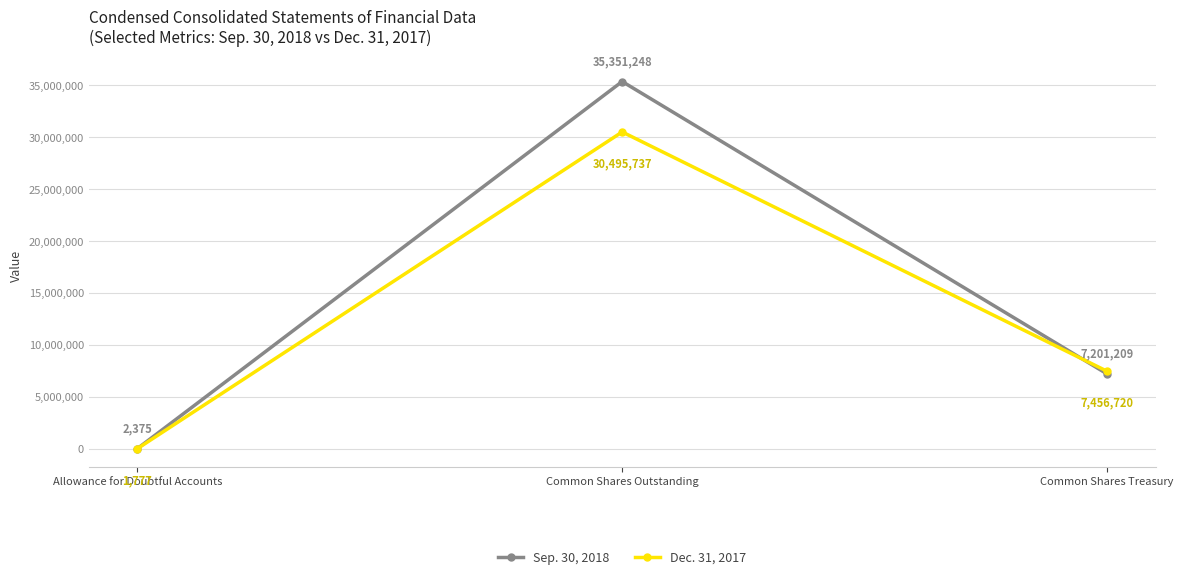

Between Allowance for Doubtful Accounts and Common Shares Treasury, which series saw the biggest shift?

Dec. 31, 2017